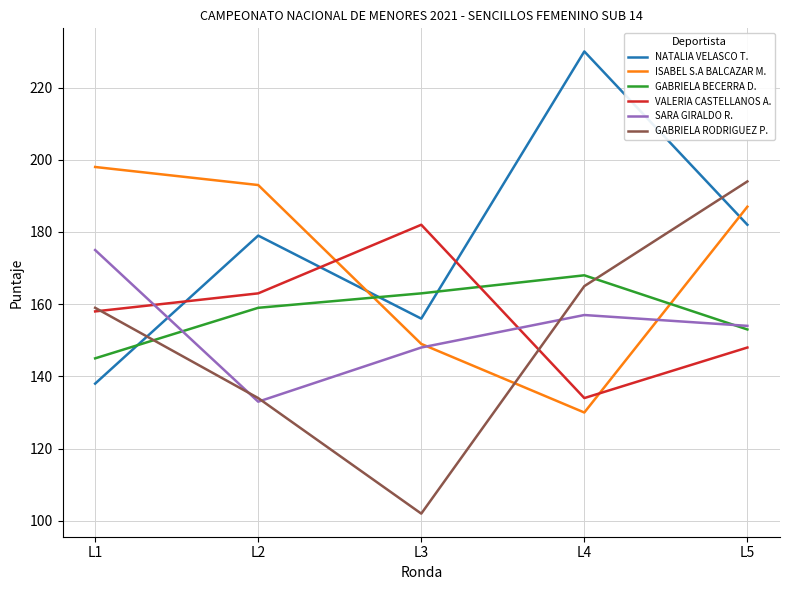

Which category has the highest value in the VALERIA CASTELLANOS A. series?

L3